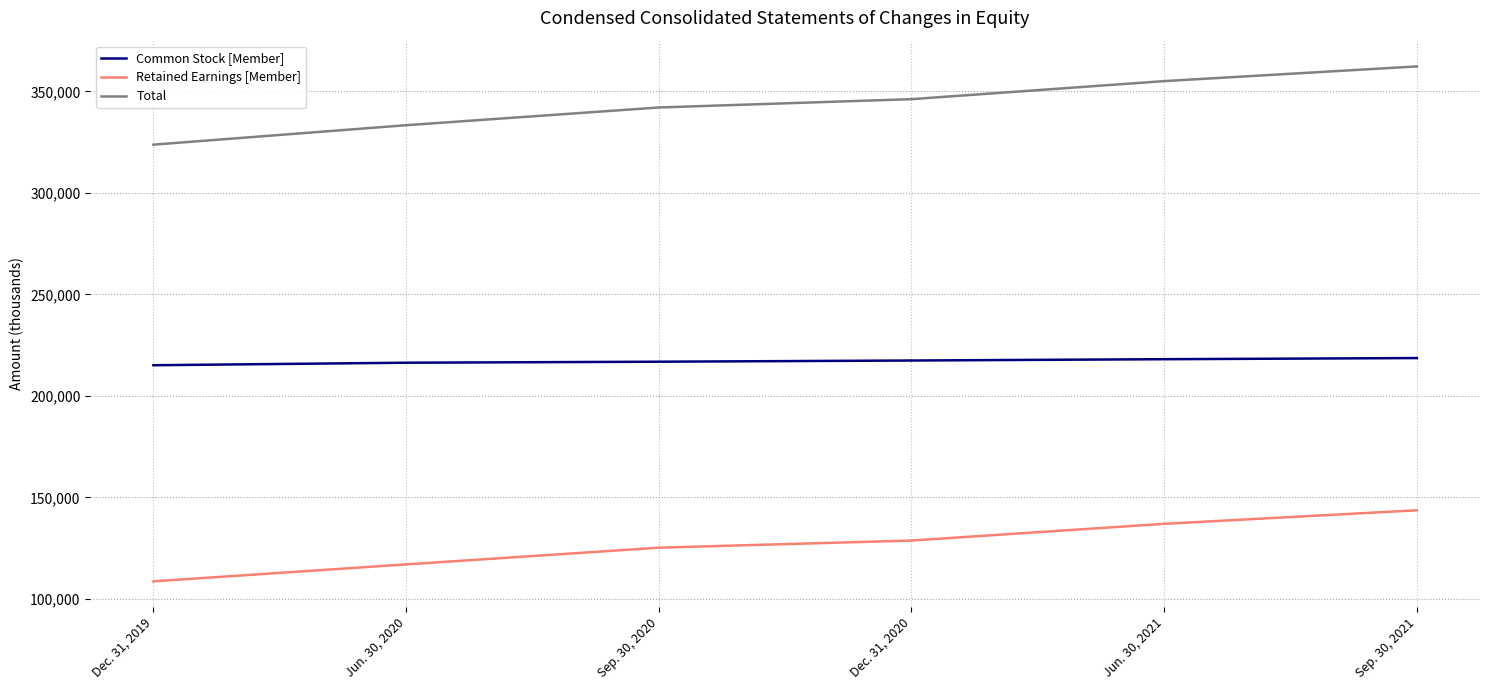

Rank the categories by Common Stock [Member] value from lowest to highest.

Dec. 31, 2019, Jun. 30, 2020, Sep. 30, 2020, Dec. 31, 2020, Jun. 30, 2021, Sep. 30, 2021